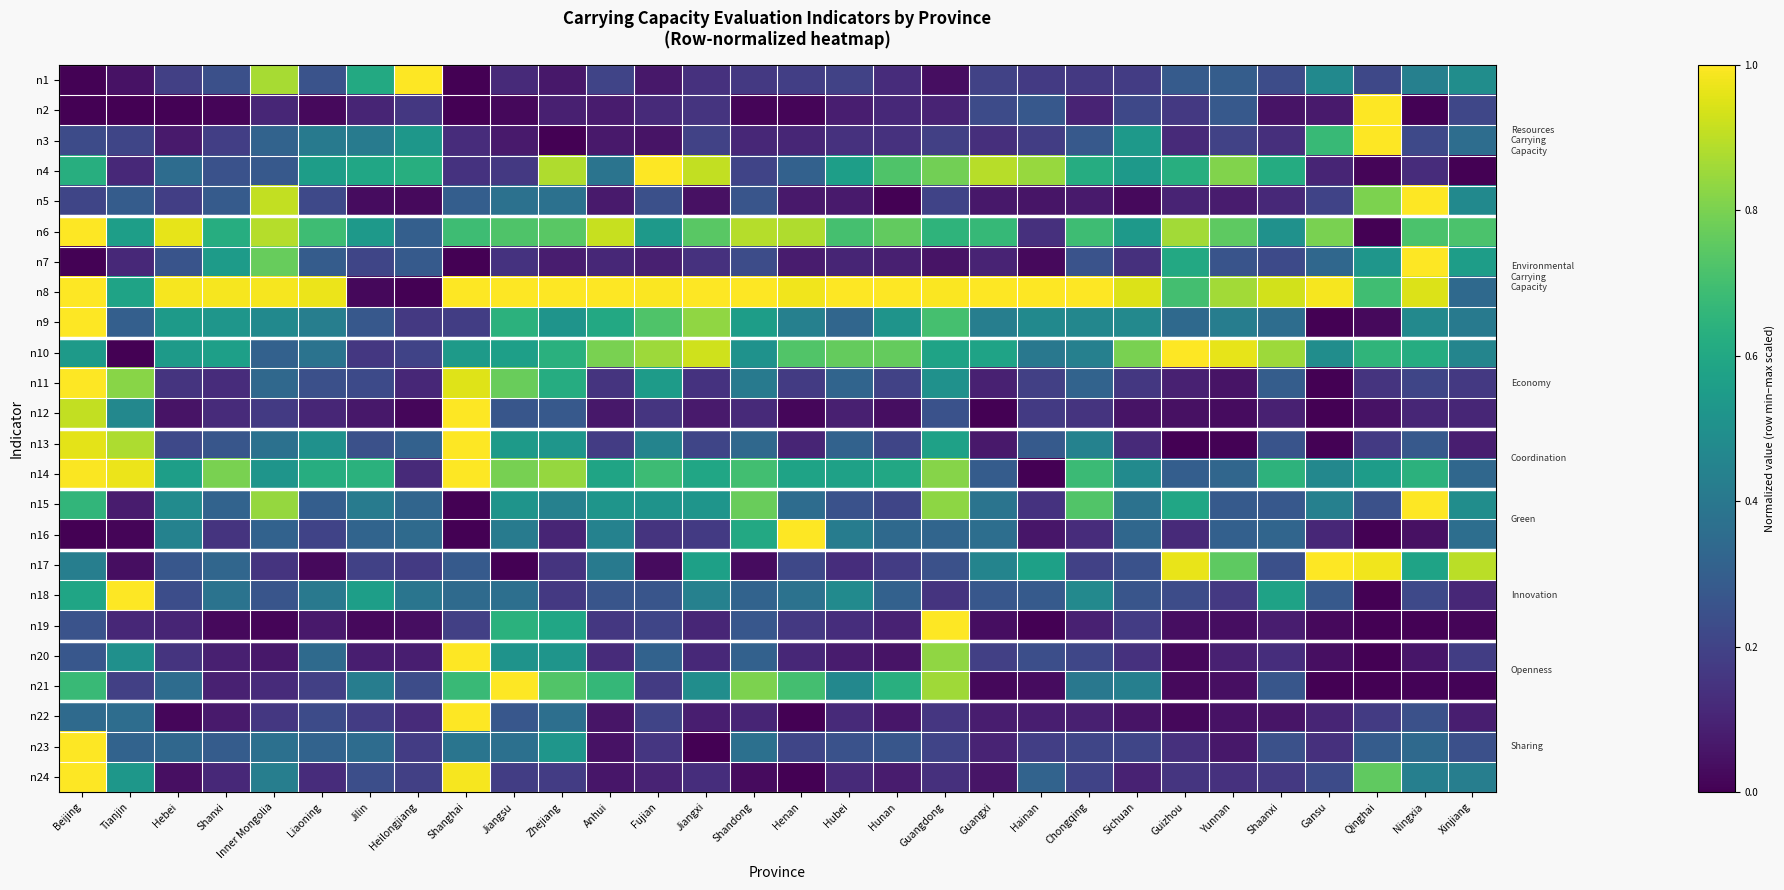

Which series has the largest total across all categories?

n8